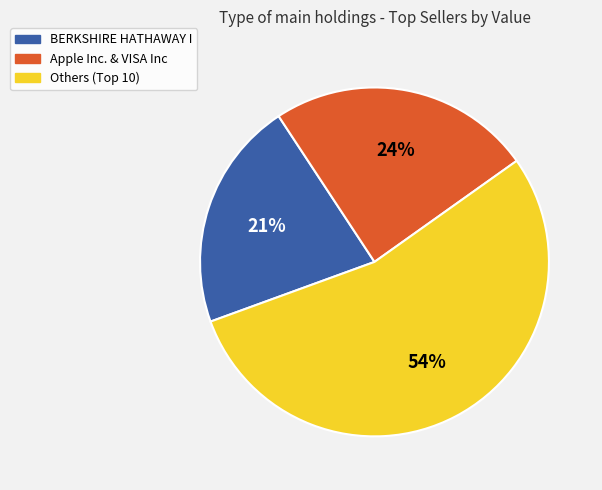

Count the number of slices in the pie.

3